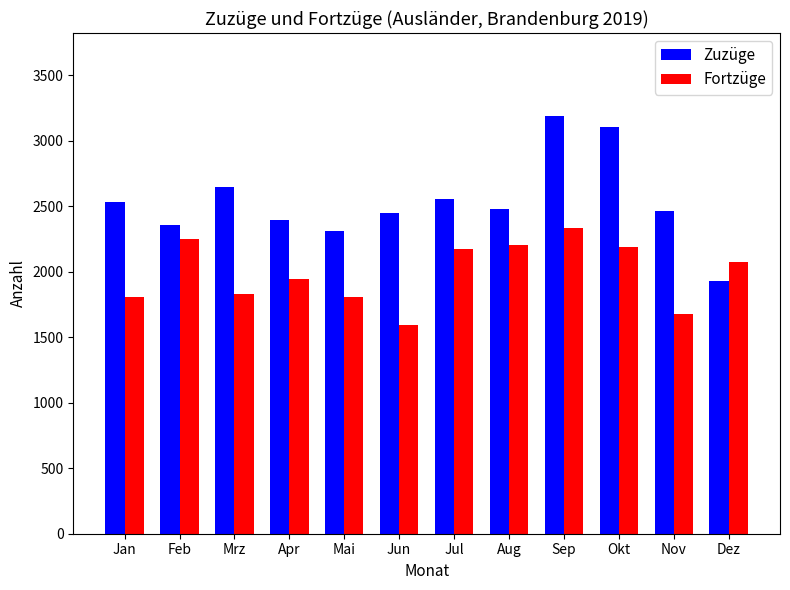

List the series in order of their overall mean, highest first.

Zuzüge, Fortzüge